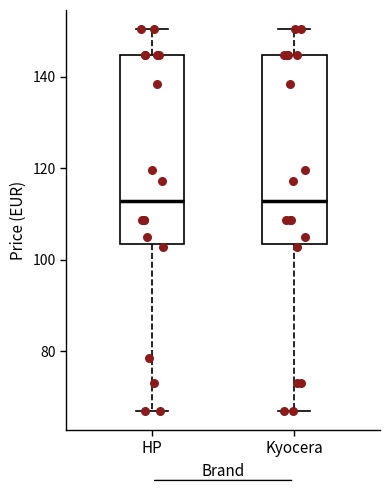

Where is the lower edge of the box for Kyocera on the y-axis? The values are not printed on the chart, so give them approximately, as read against the axis.

104